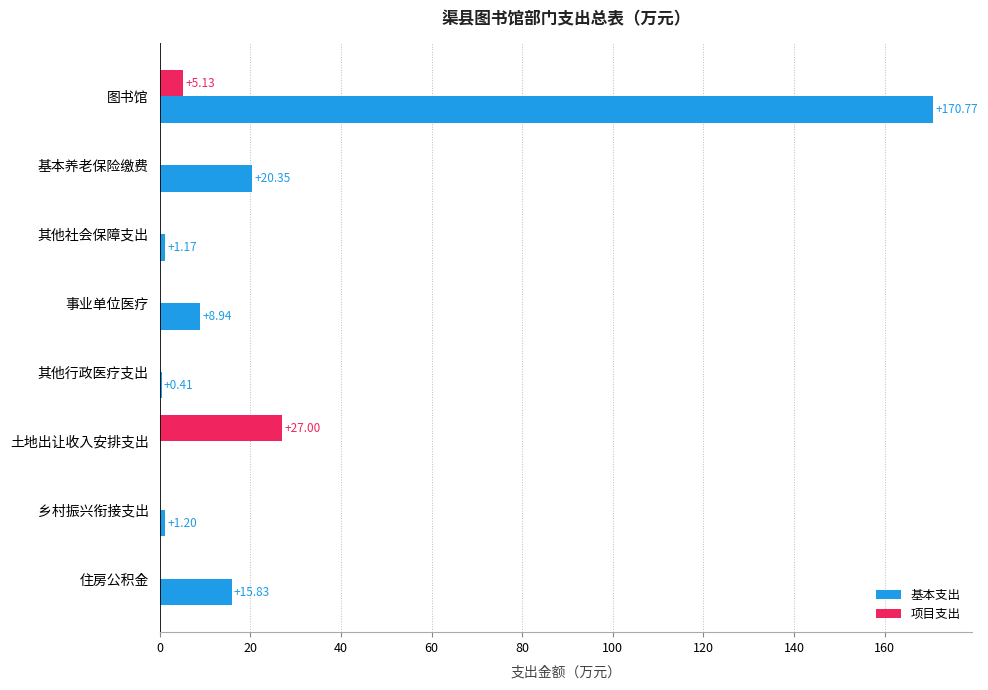

At which category does the chart reach its peak across all series?

图书馆